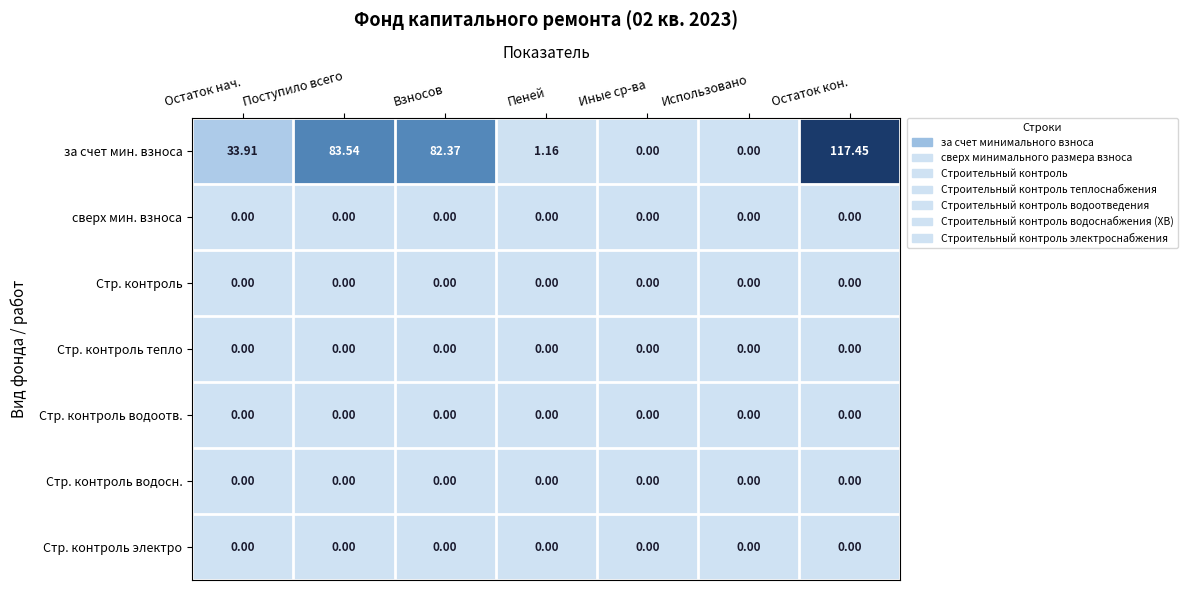

Which label corresponds to the largest value in the chart?

Остаток кон.